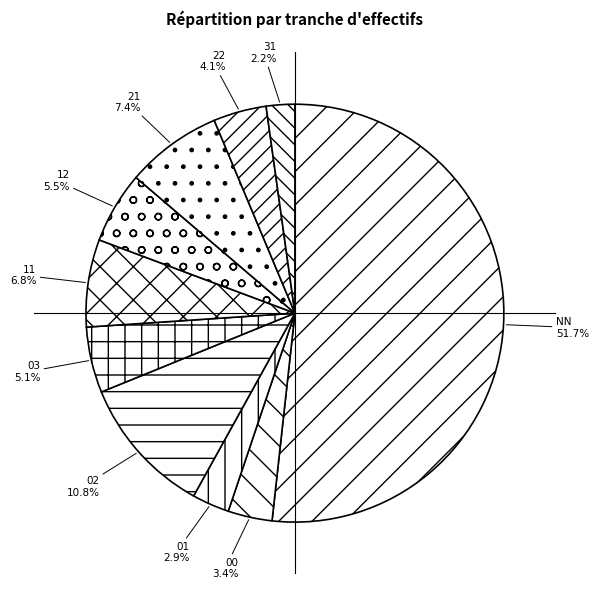

Is there a majority slice in this chart?

Yes